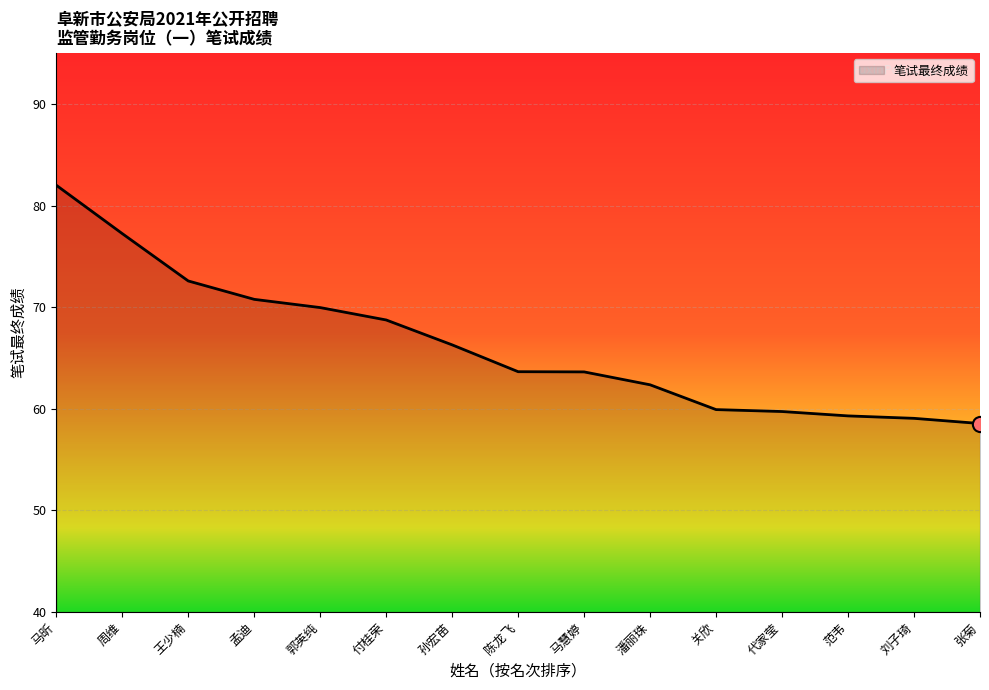

Between 马昕 and 代家莹, which is larger?

马昕